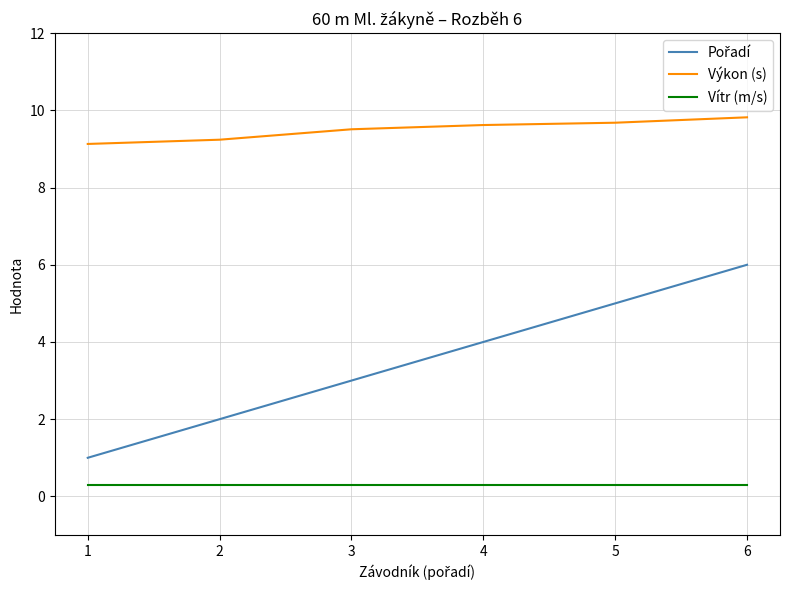

What is the total value across all series at 6?

16.1